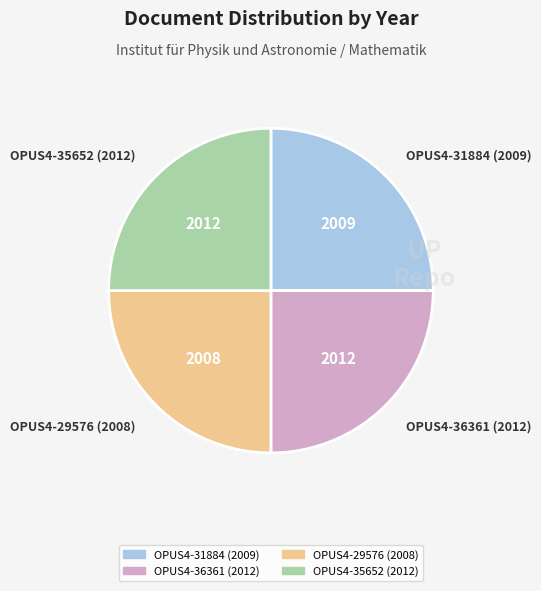

Is it true that OPUS4-35652 (2012) is 16% of the pie?

False